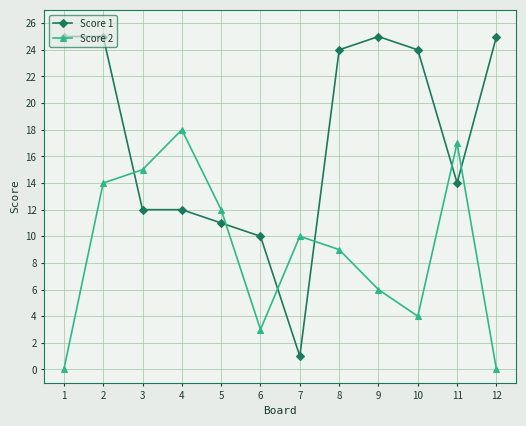

Which category has the highest value in the Score 2 series?

4